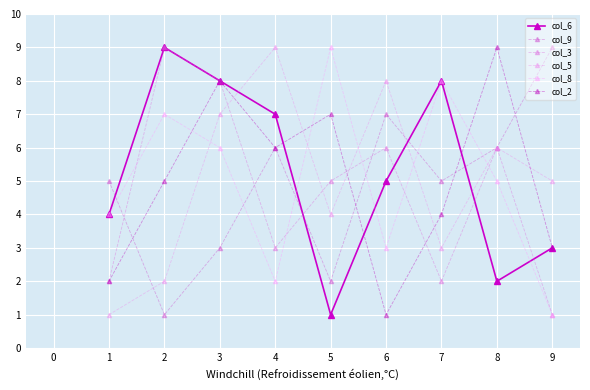

How many series are shown in this chart?

6